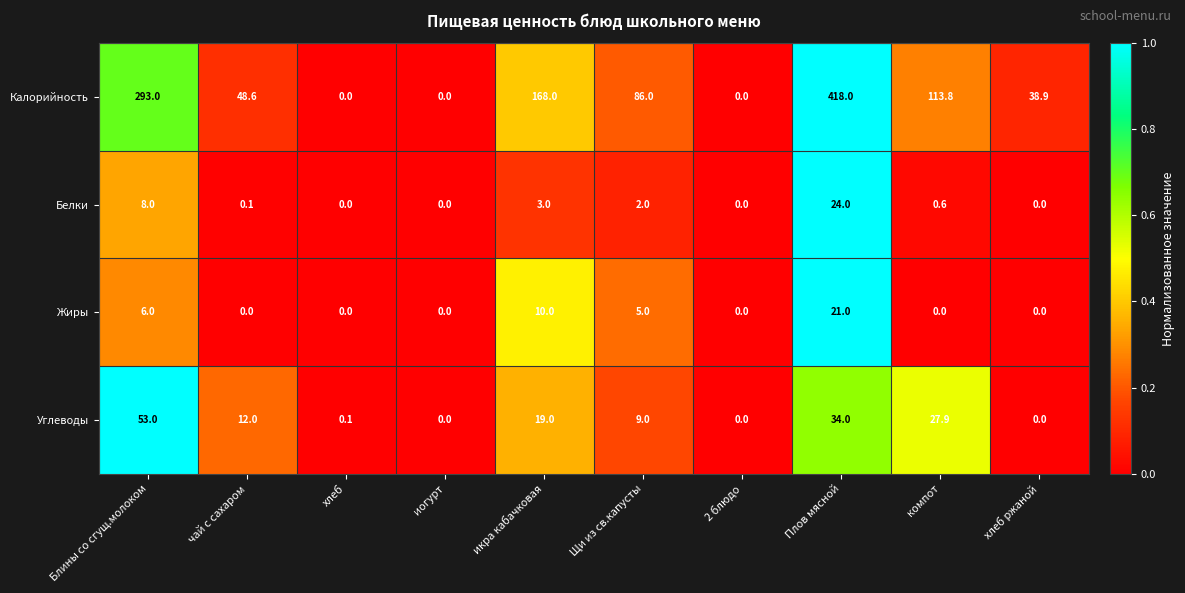

Which series has the largest total across all categories?

Калорийность